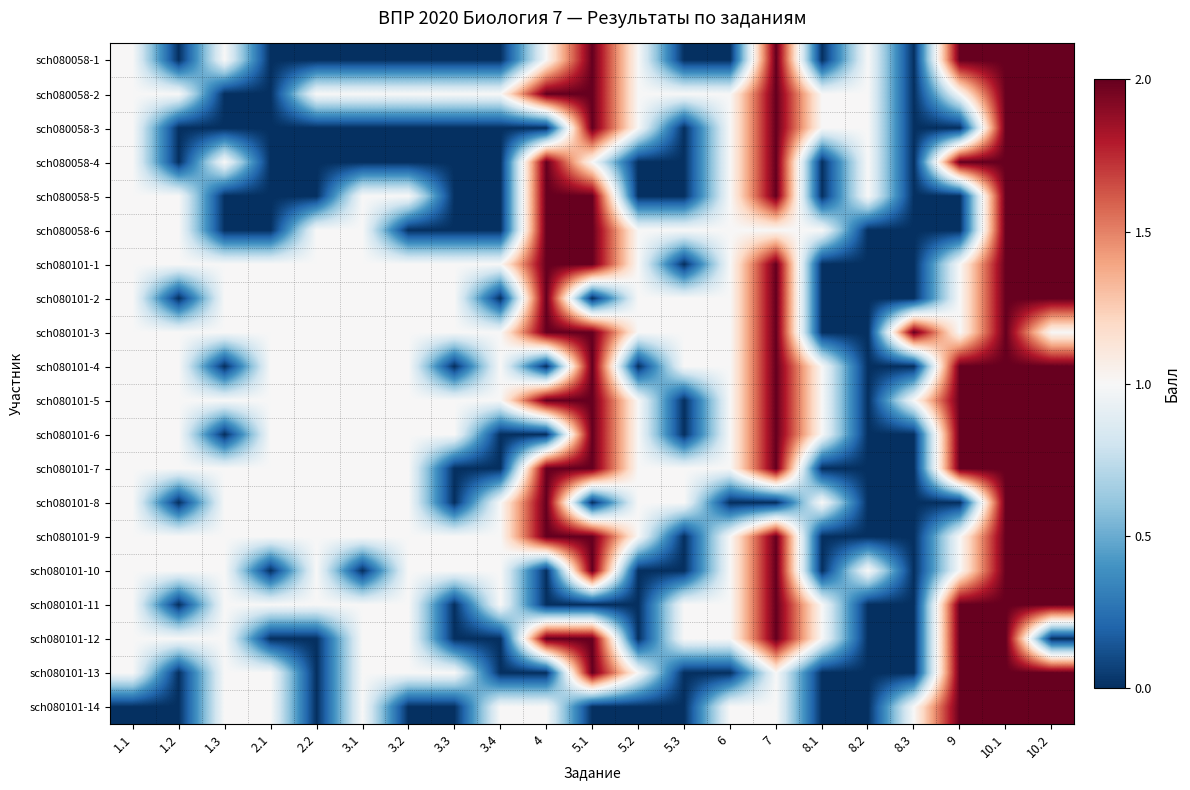

Between 3.3 and 4, which is larger?

4